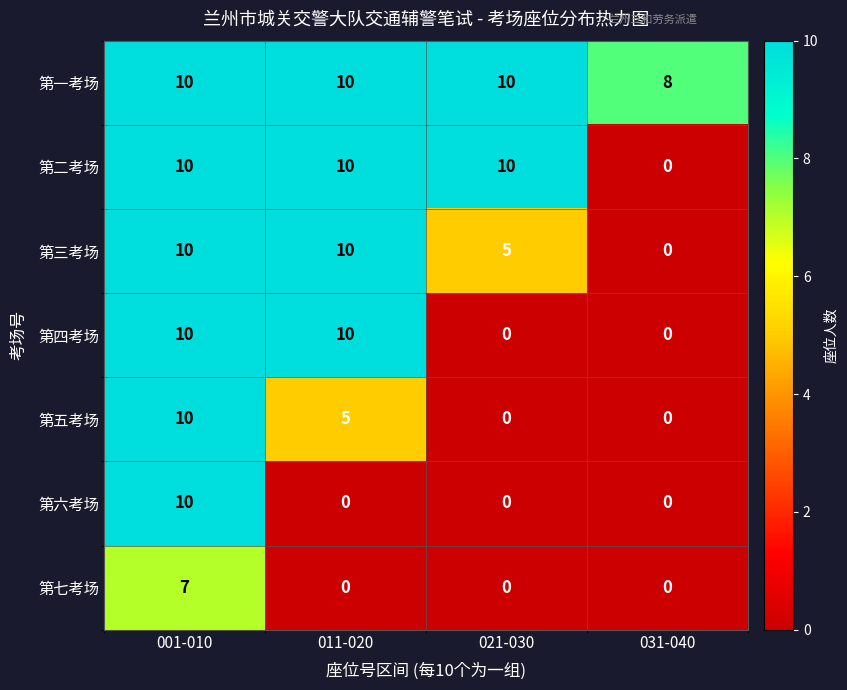

Count the 第一考场 values in the range 10 to 11.

3